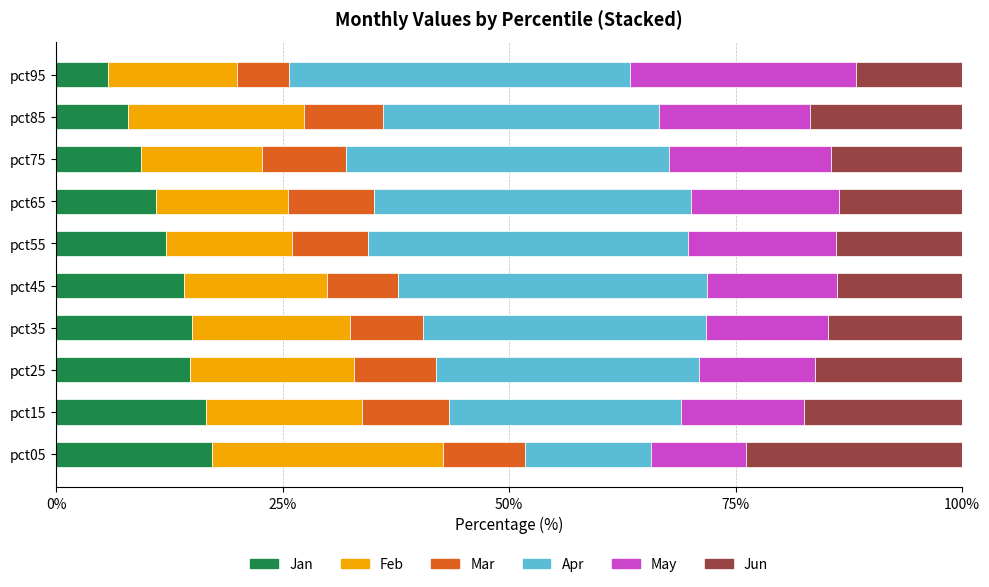

What is the total value across all series at pct45?

100.0